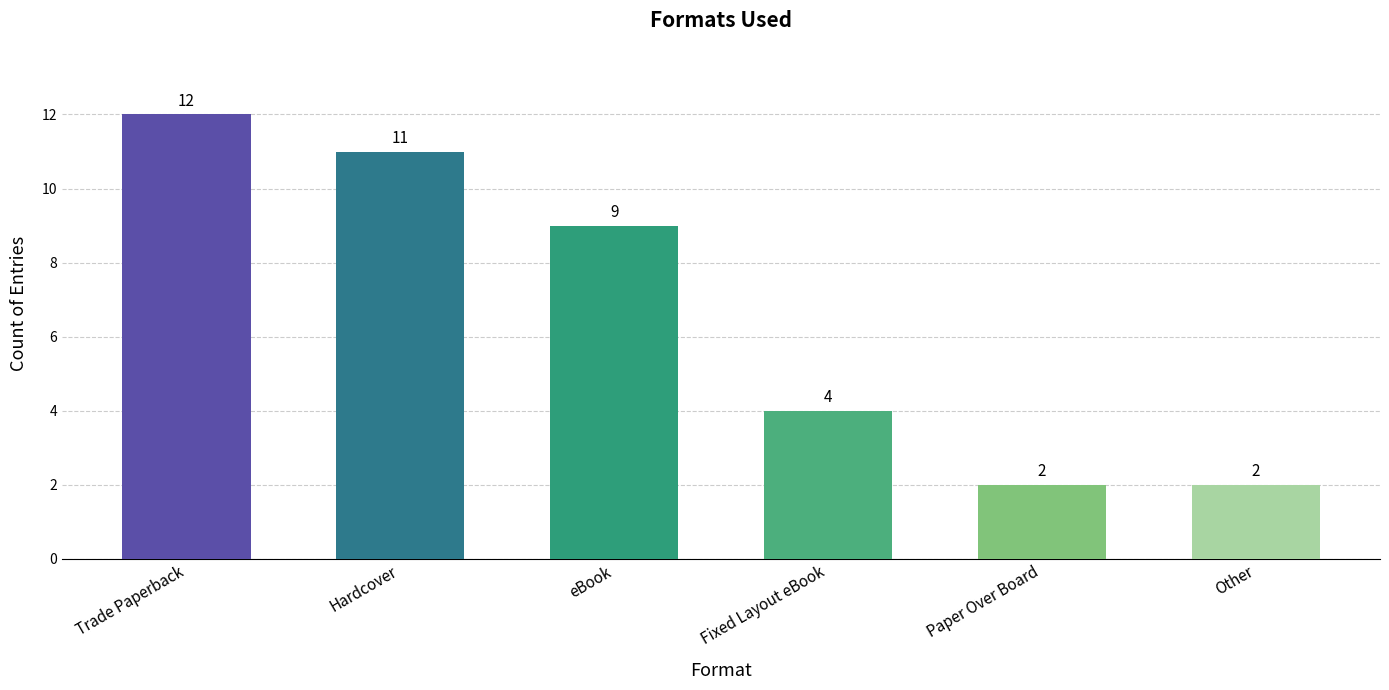

What is the sum of all values?

40